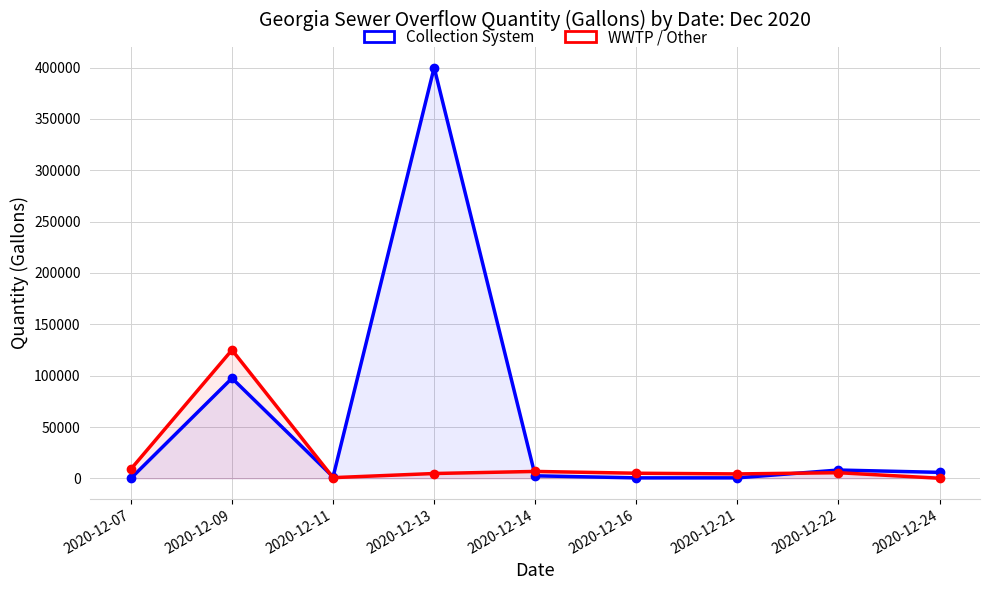

How many interior local valleys does the WWTP / Other series have?

2